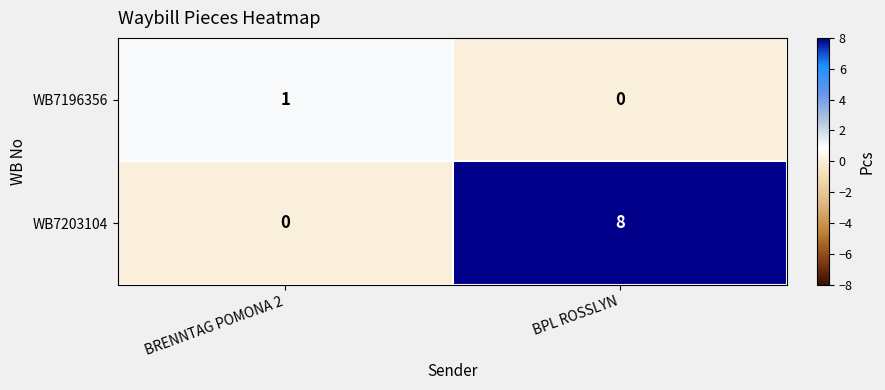

True or false: WB7203104 has a value of 3 at BRENNTAG POMONA 2.

False